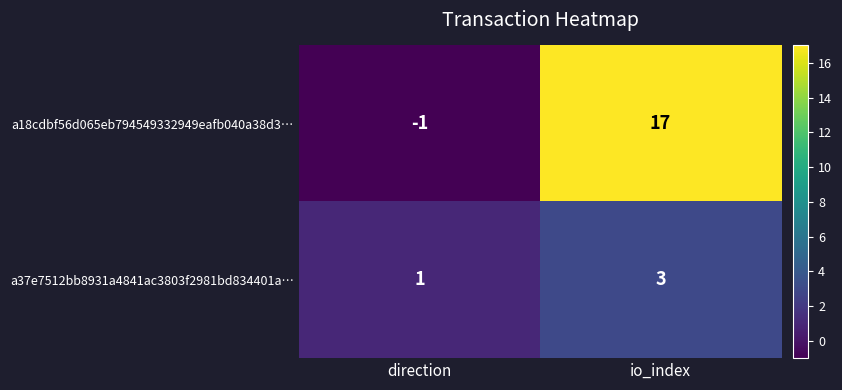

Which series has the widest spread of values?

a18cdbf56d065eb794549332949eafb040a38d3…